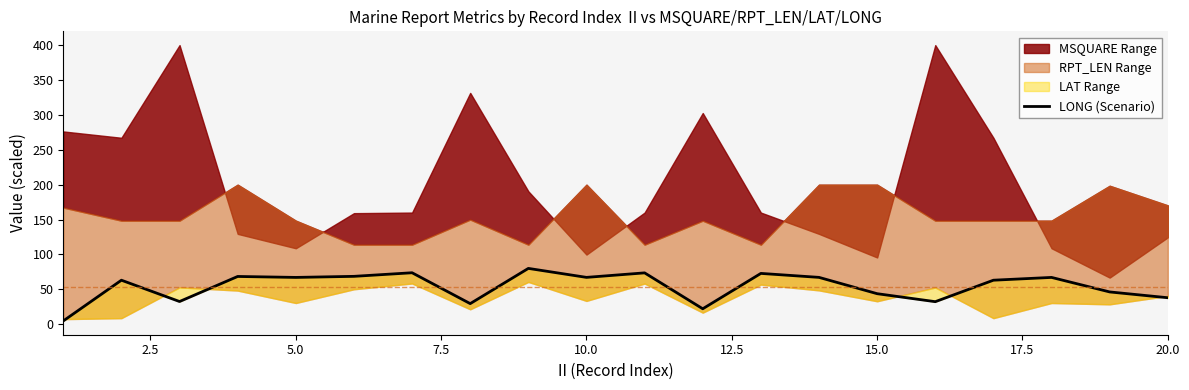

Read the value at 5.0.

67.1